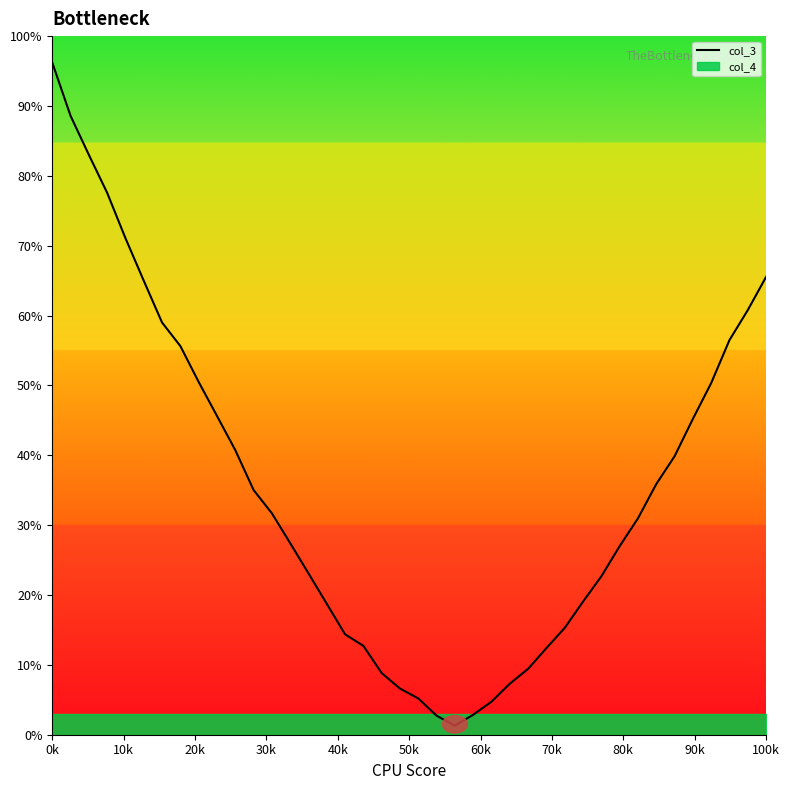

What is the average value?

35.7